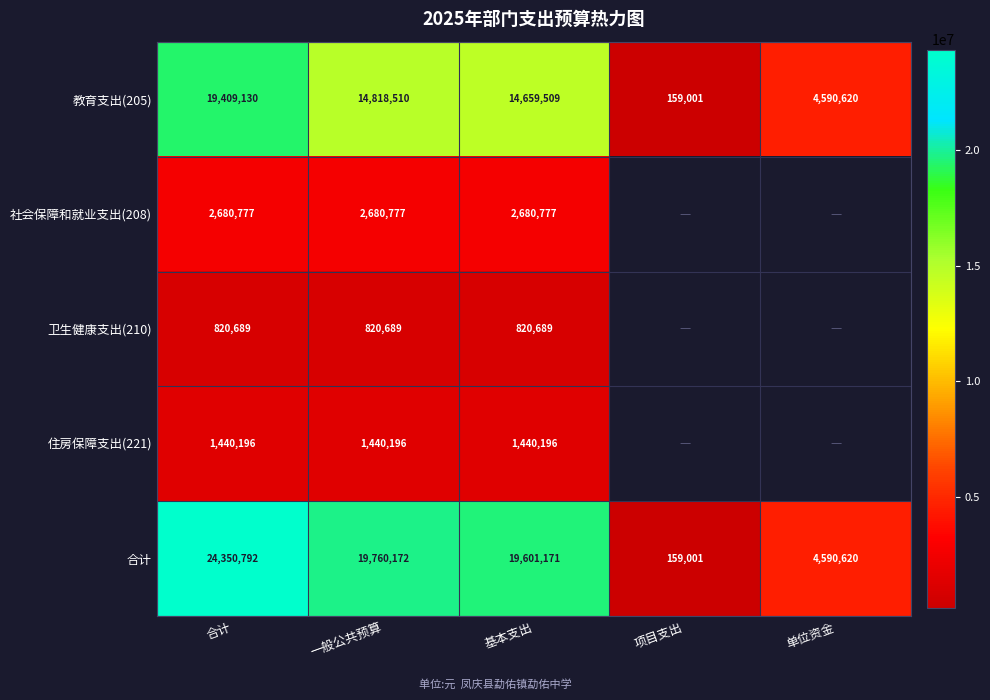

At which category is the sum across all series the highest?

合计